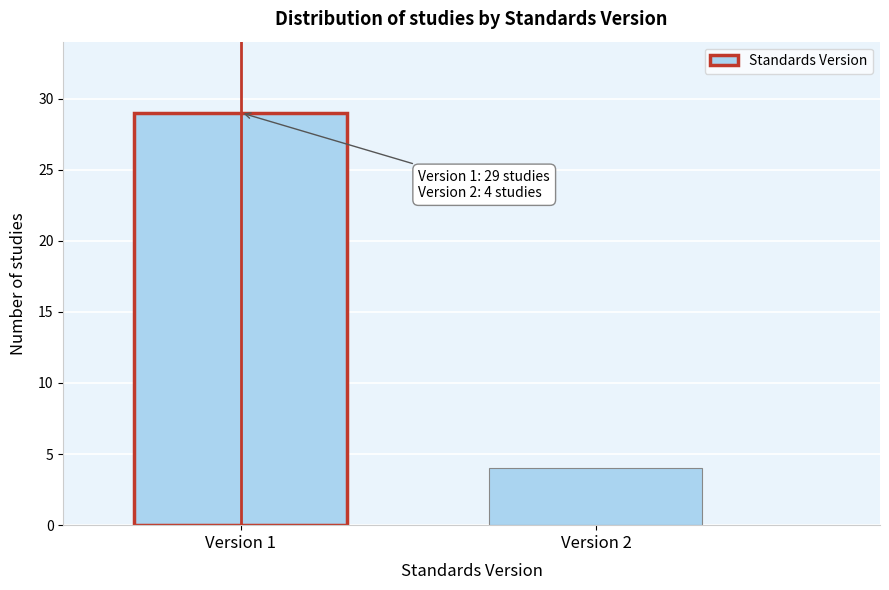

Reading right to left, what are all the values shown in this chart?

Version 2=4	Version 1=29